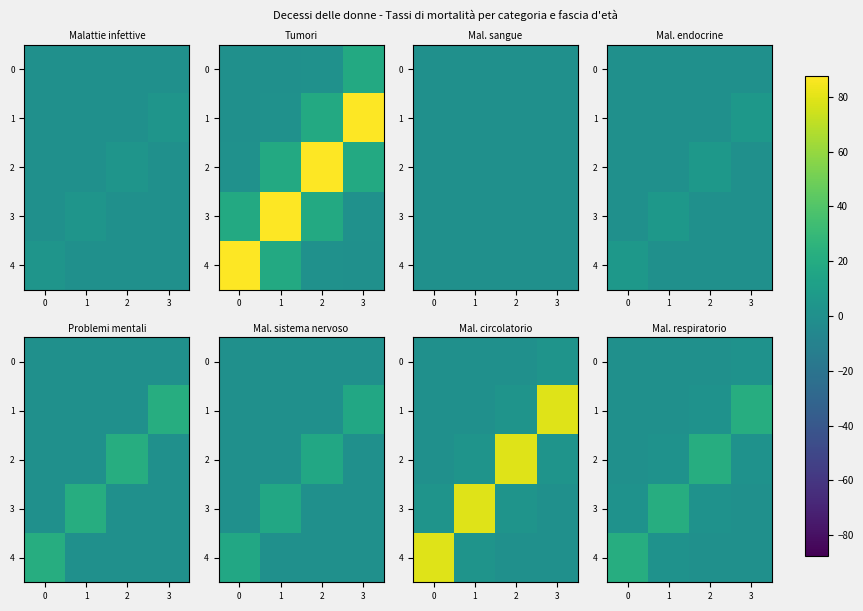

The 0 series shows 1.7 at 3. True or false?

True